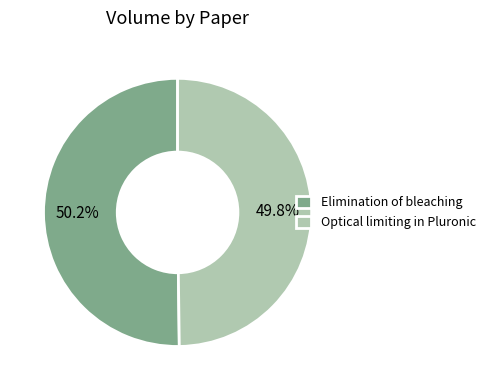

Does any single category account for the majority?

Yes